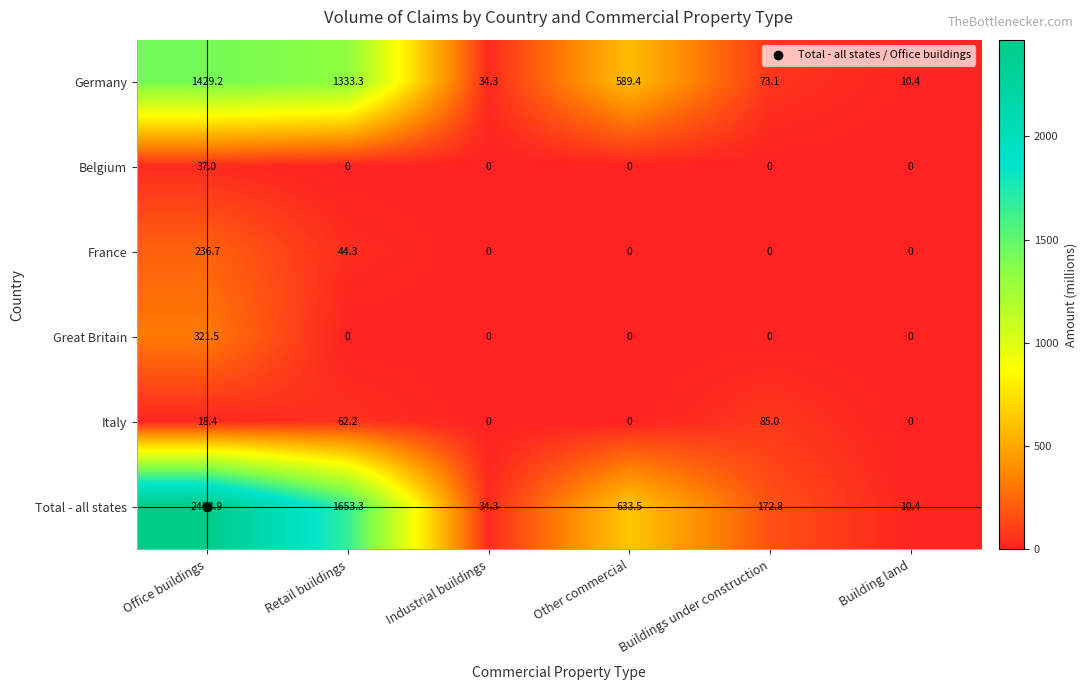

What is the difference between the highest and lowest values at Industrial buildings?

34.3